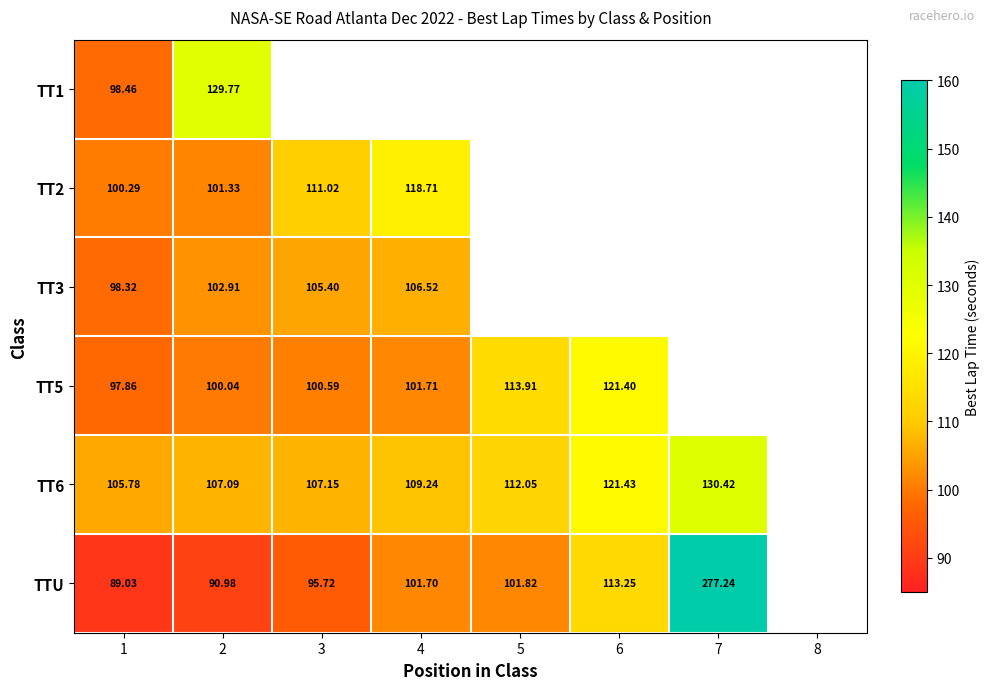

What is the sum of the TT3 values at 1 and 4?

204.8